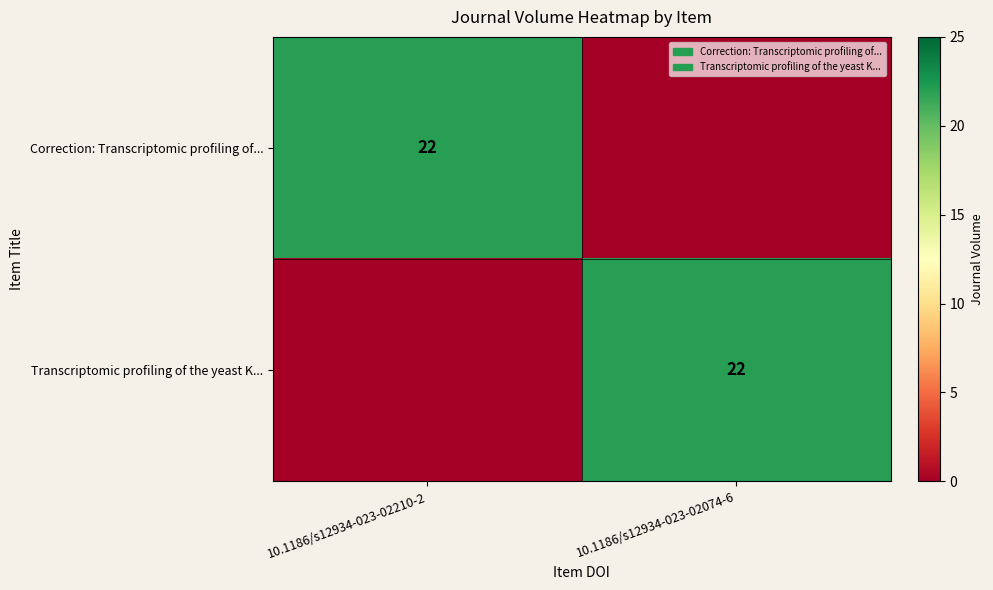

The Correction: Transcriptomic profiling of... series shows 15 at 10.1186/s12934-023-02210-2. True or false?

False